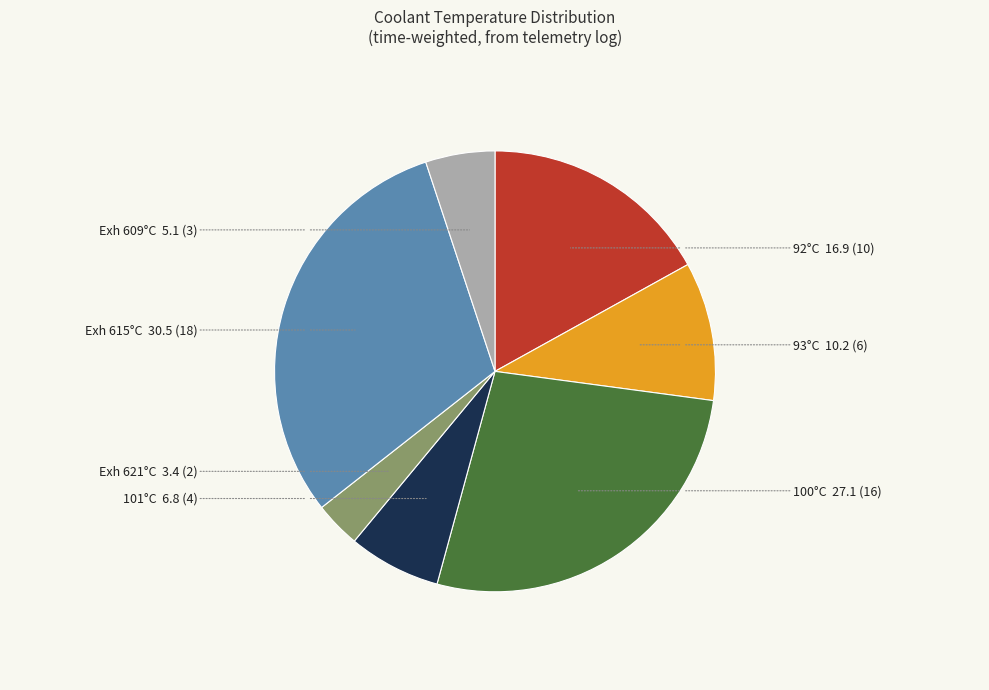

How many segments does this pie chart have?

7